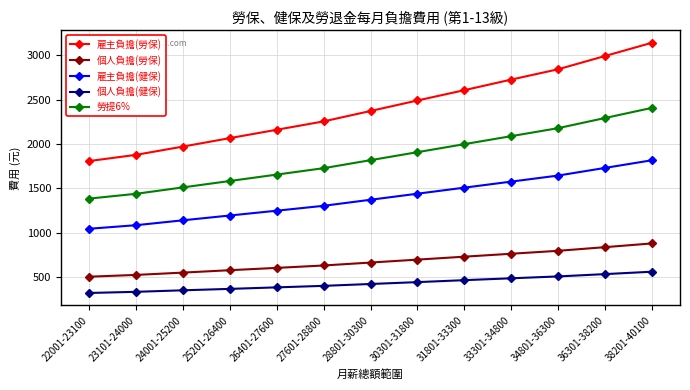

What value does the 雇主負擔(勞保) series have at 24001-25200, to the nearest 10?

1970